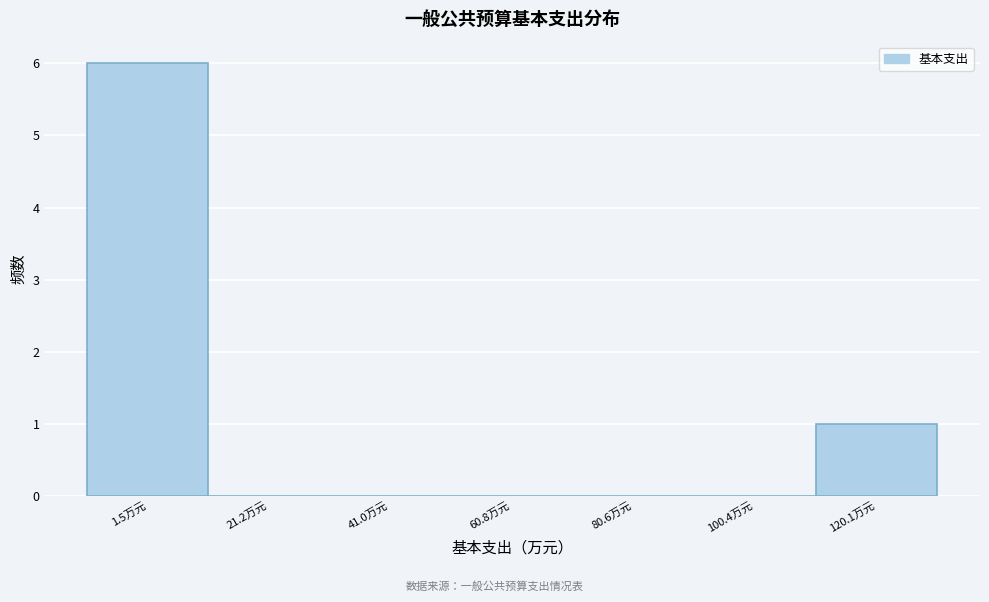

Reading left to right, transcribe all the data shown in this chart.

1.5万元=6	21.2万元=0	41.0万元=0	60.8万元=0	80.6万元=0	100.4万元=0	120.1万元=1